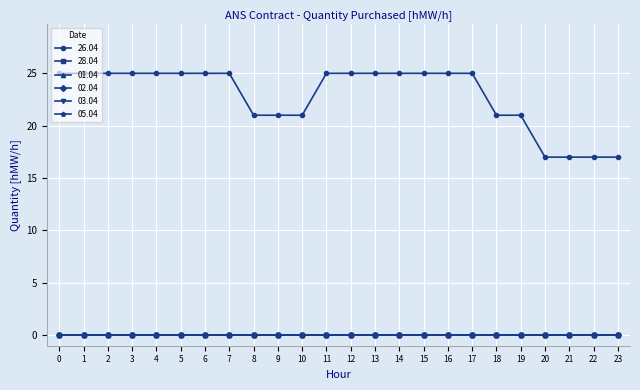

List the series in order of their peak value, lowest first.

28.04, 01.04, 02.04, 03.04, 05.04, 26.04